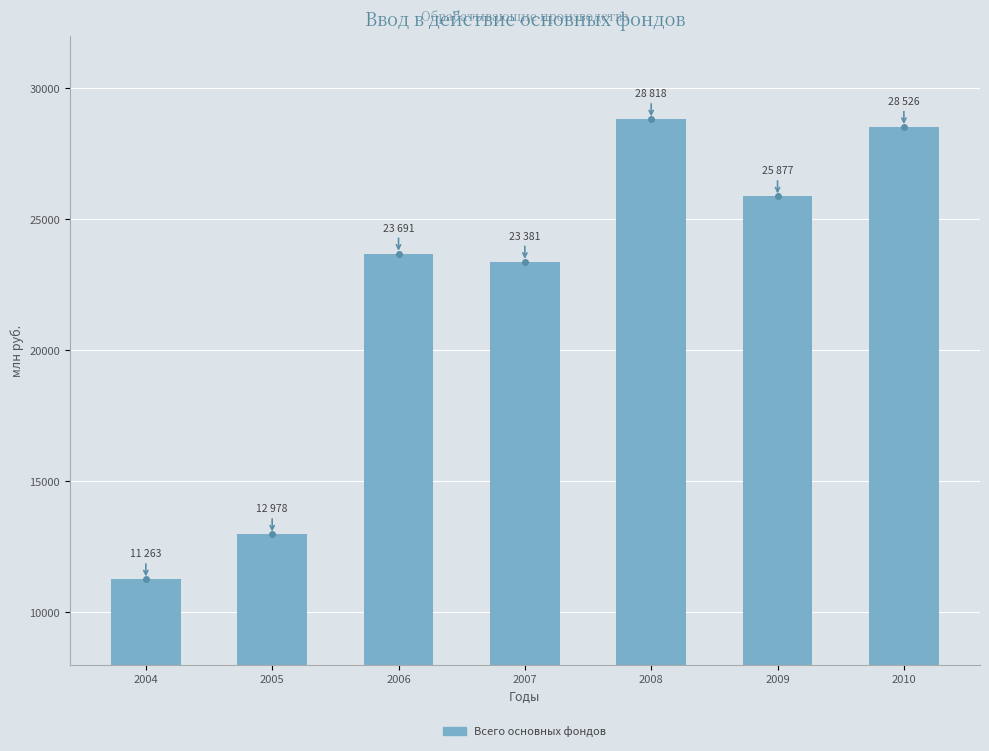

Reading left to right, extract all data points from this chart.

11263.0	12978.0	23691.5	23380.8	28818.5	25876.7	28525.5